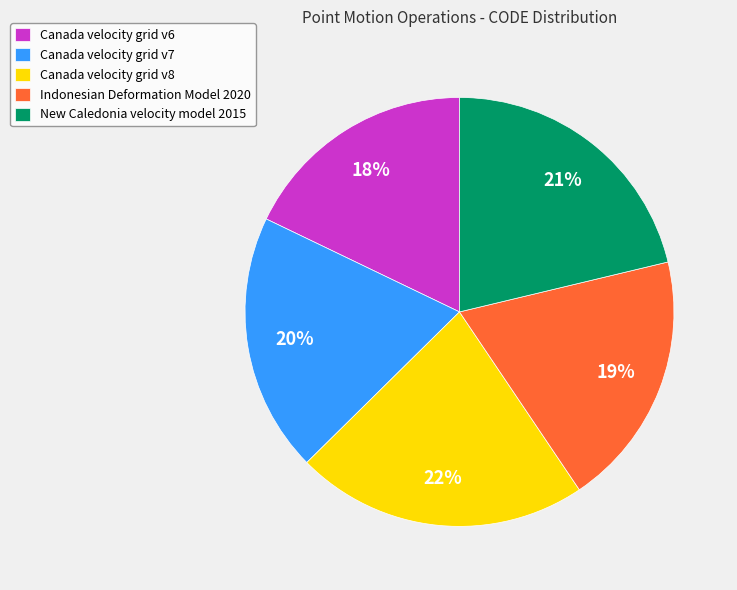

Which category has the smallest portion of the pie?

Canada velocity grid v6